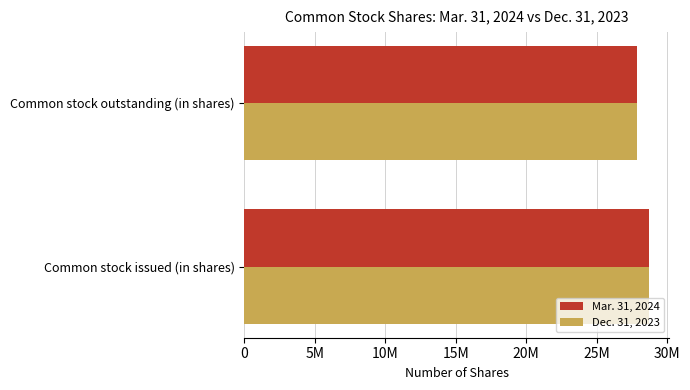

Reading right to left, transcribe all the data shown in this chart.

Mar. 31, 2024: 27823465	28717452
Dec. 31, 2023: 27823465	28717452